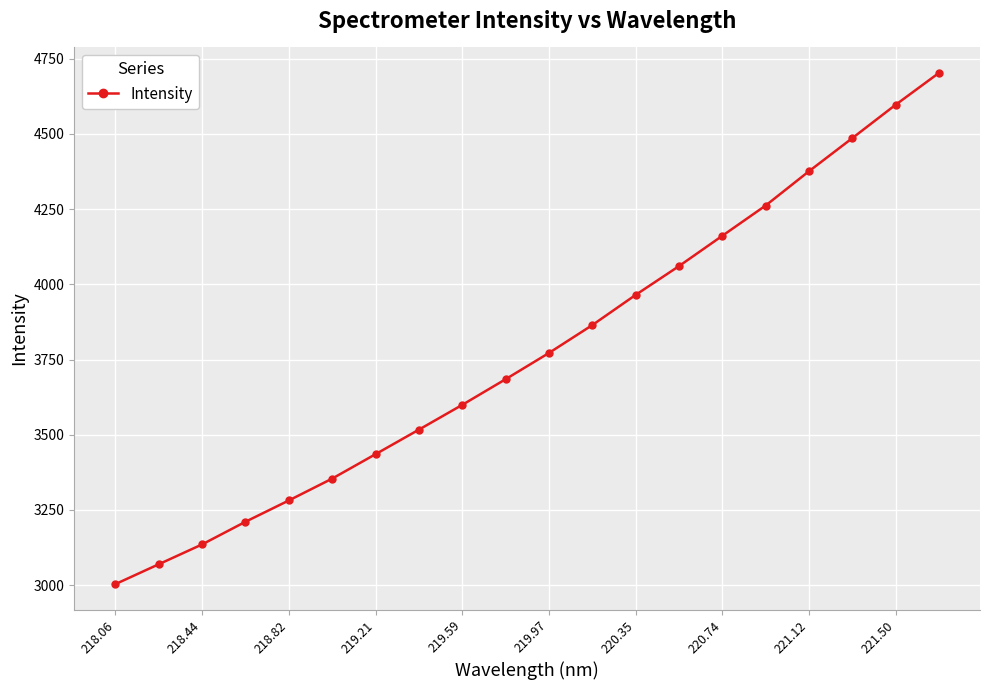

True or false: the data has more than 1 interior local peaks.

False